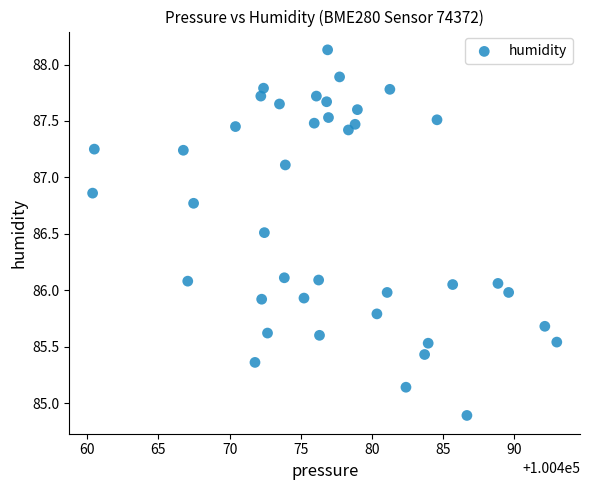

What is the range of X values (max minus min)?

32.6